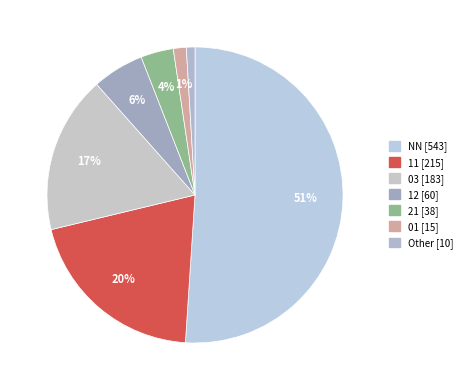

Is the sum of 01 and 21 greater than half?

No